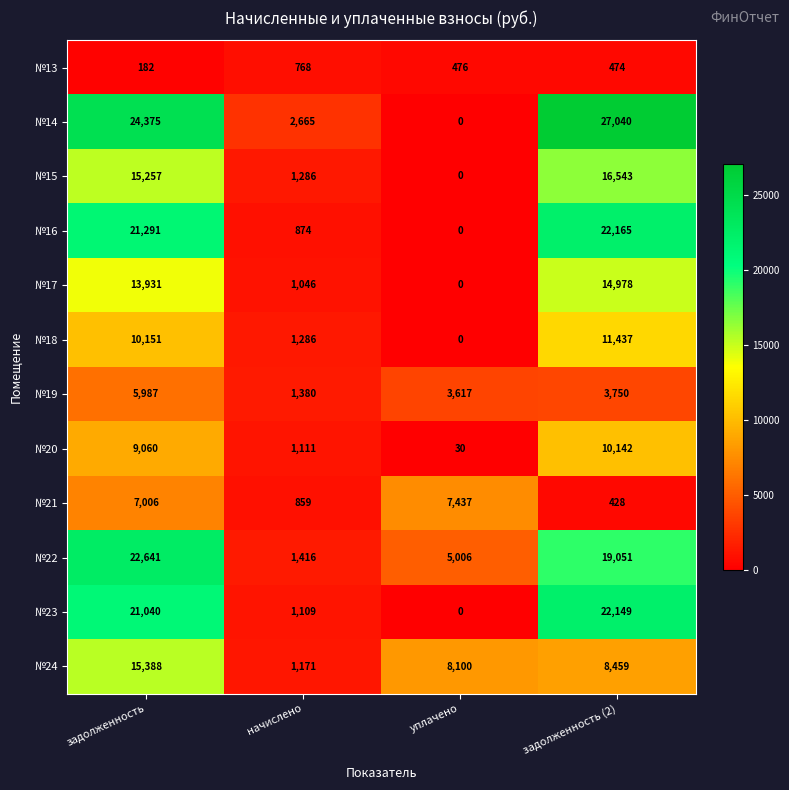

At which label does №13 reach its minimum?

задолженность